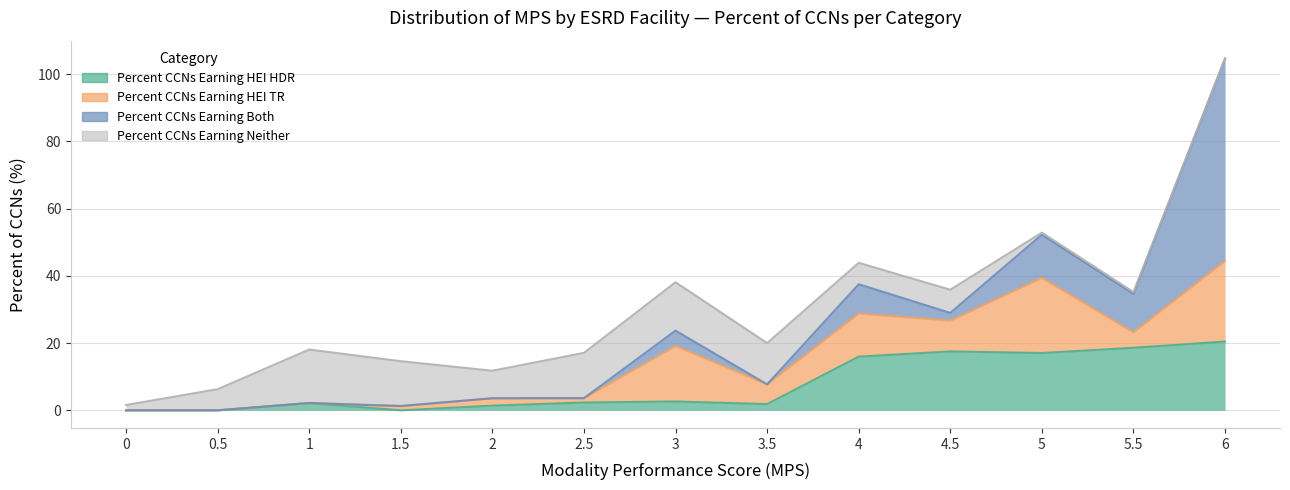

What position from the left is 3?

7